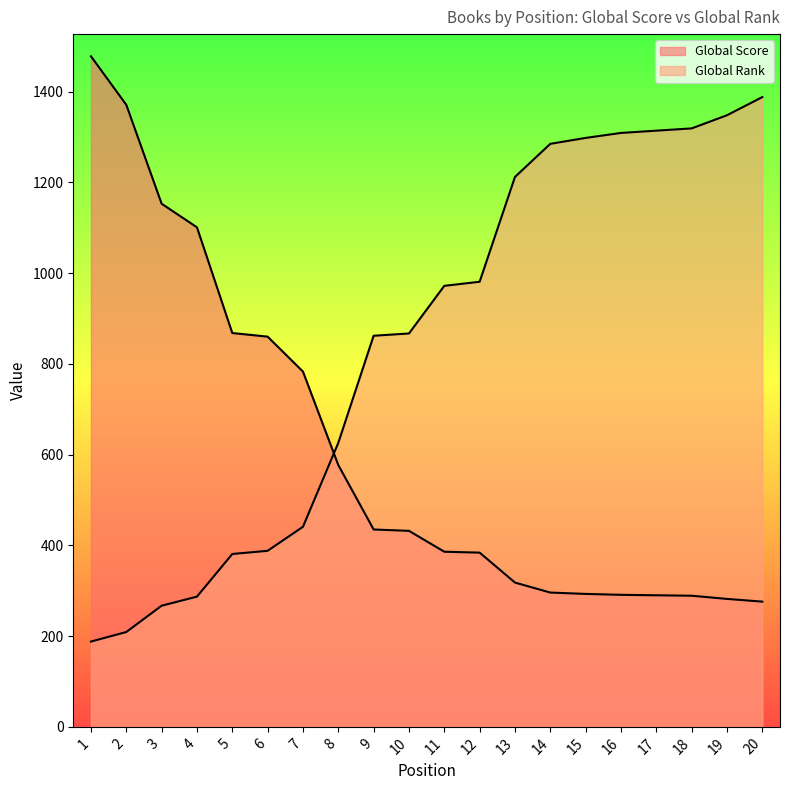

At which category does the chart reach its minimum across all series?

1